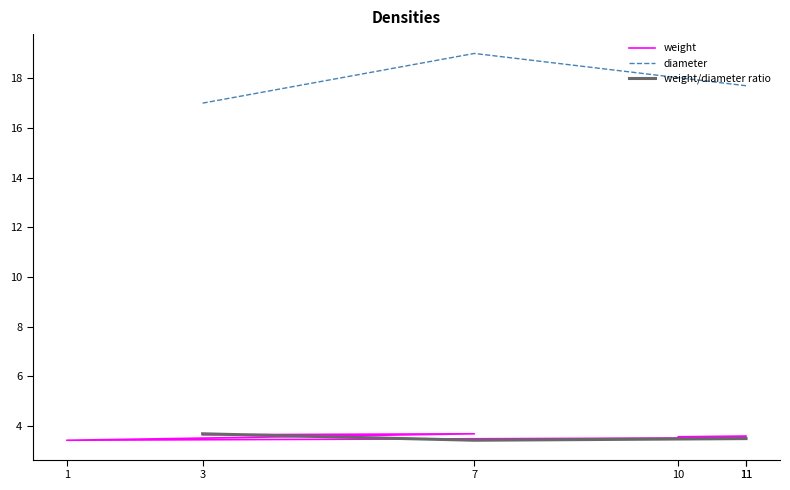

Between 3 and 11, which is larger?

3